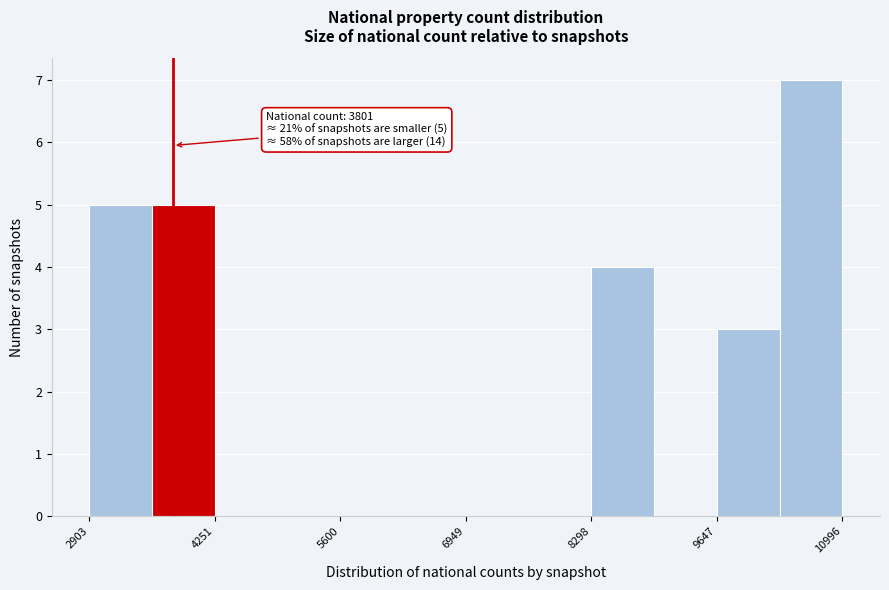

Read against the x-axis, roughly where is the centre of the tallest bar?

10600